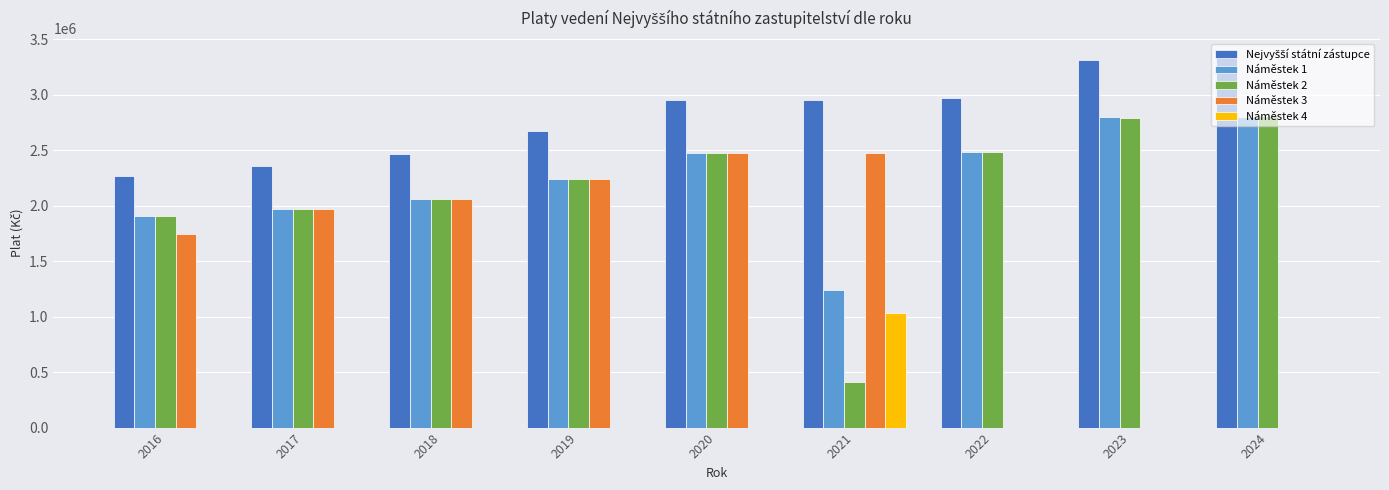

Between 2016 and 2024, which series saw the biggest shift?

Náměstek 3